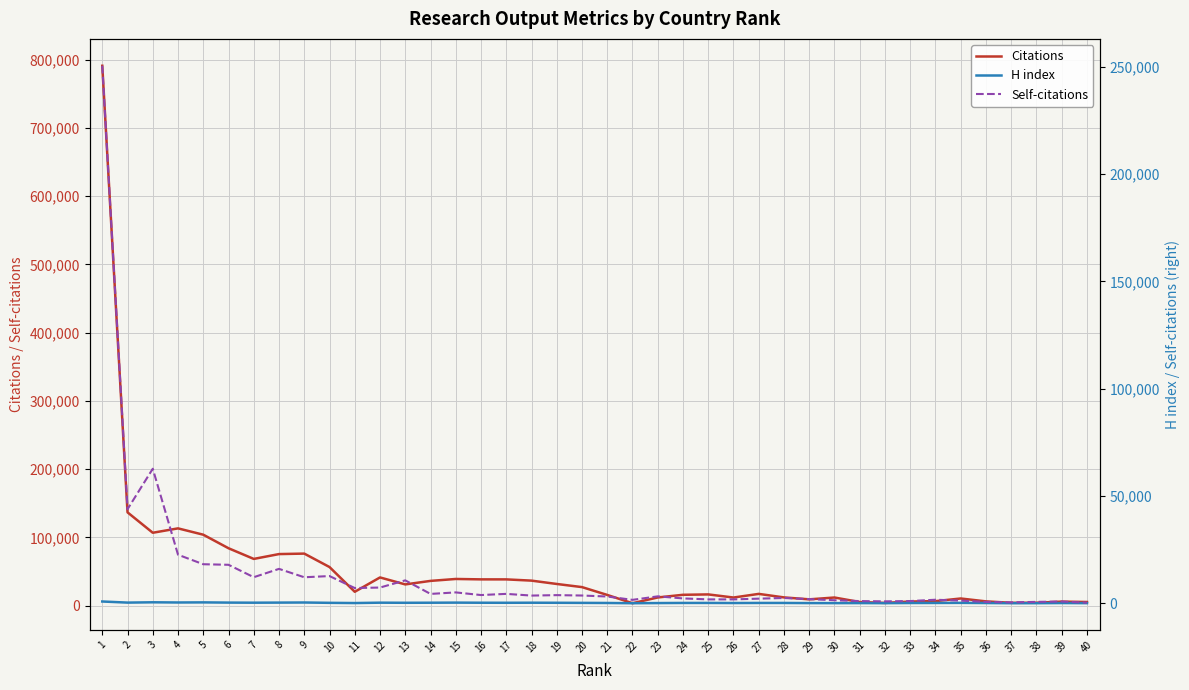

True or false: H index and Citations intersect in this chart.

False